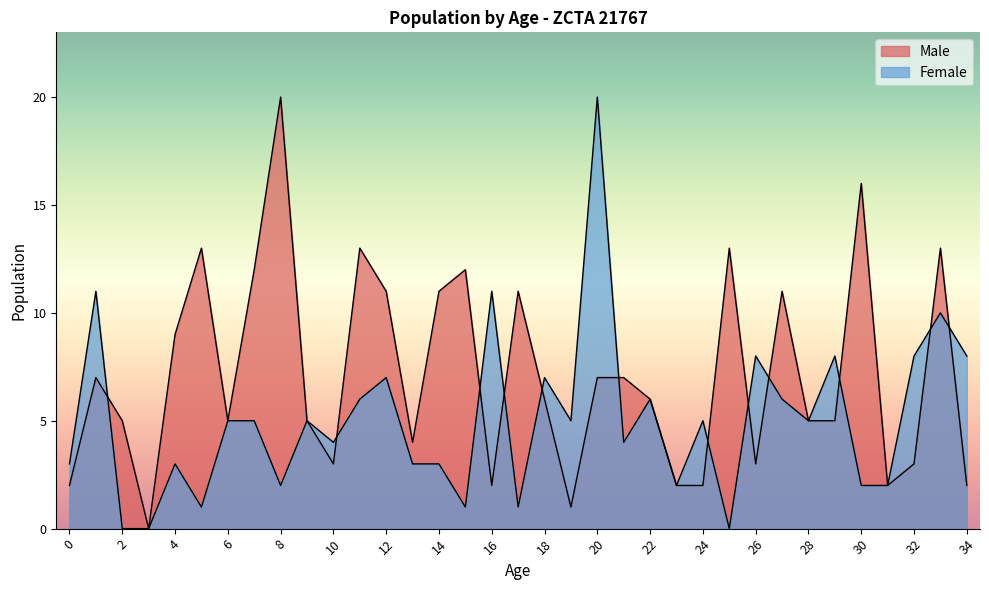

At which label is Female closest to 10?

33